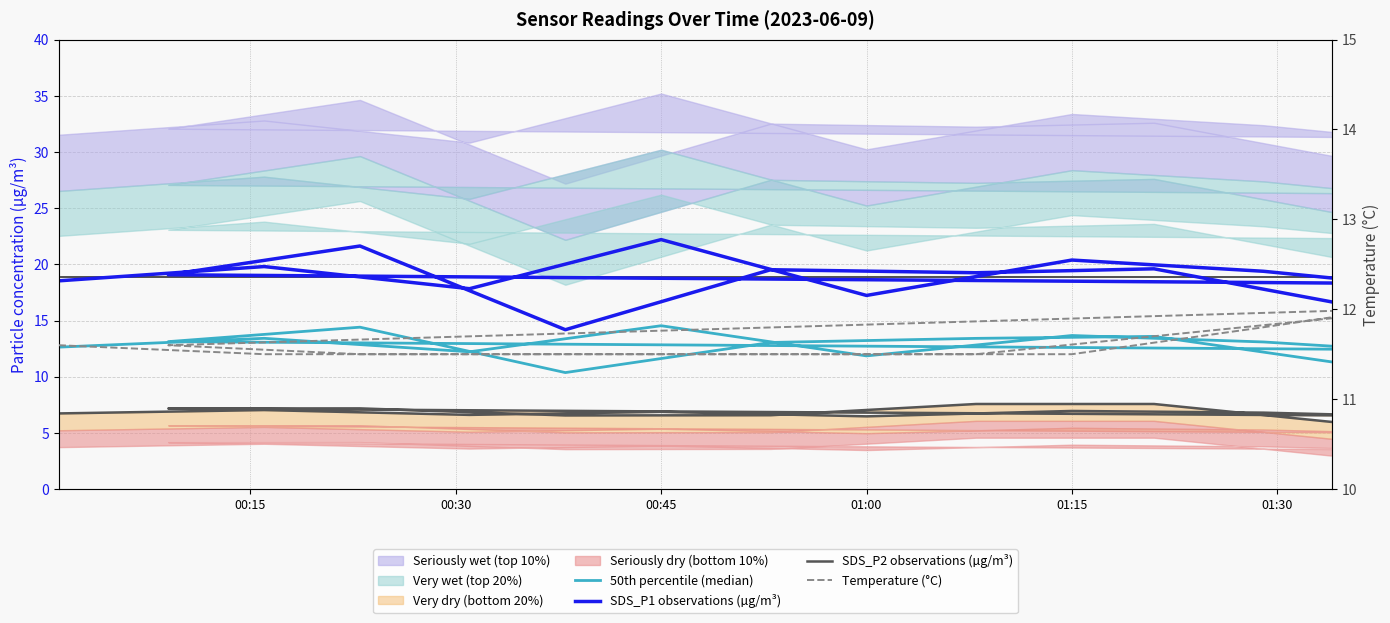

In Temperature (°C), how many points are higher than both neighbors (excluding endpoints)?

1